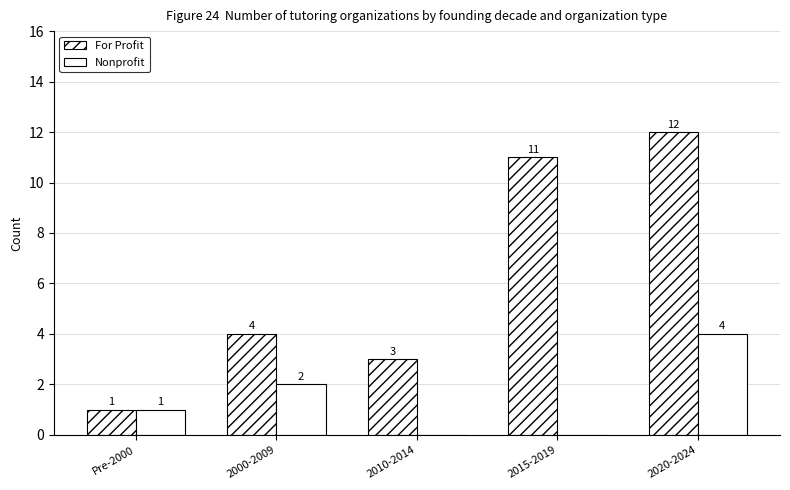

How many groups of bars are there?

5